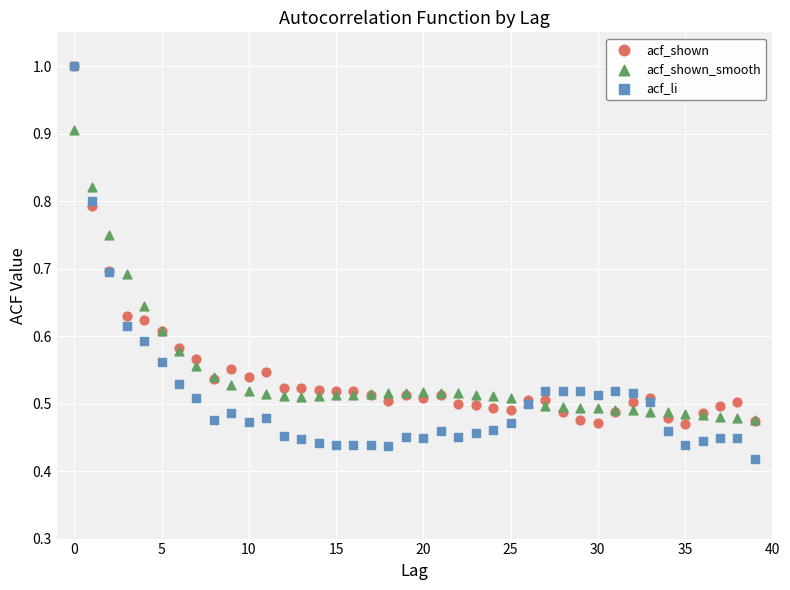

What are all the series names shown in the legend?

acf_shown, acf_shown_smooth, acf_li